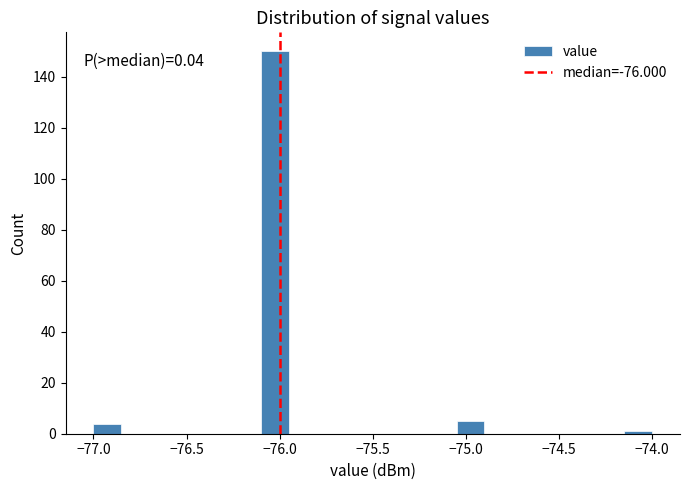

Around what value on the x-axis is the tallest bar? Give the approximate position of its centre, as read against the axis.

-76.00